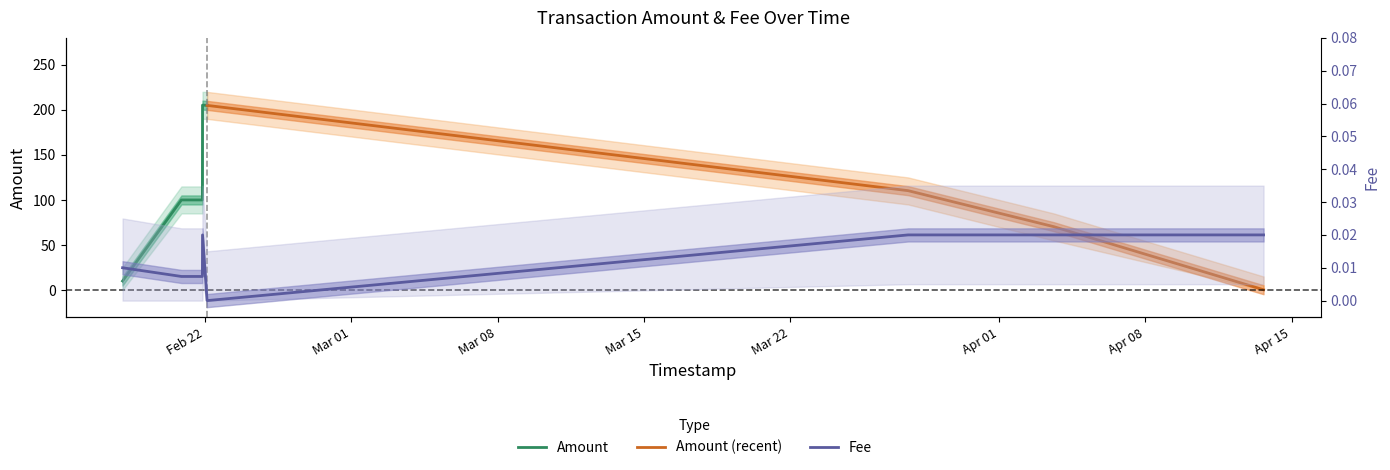

How many values are above zero?

7